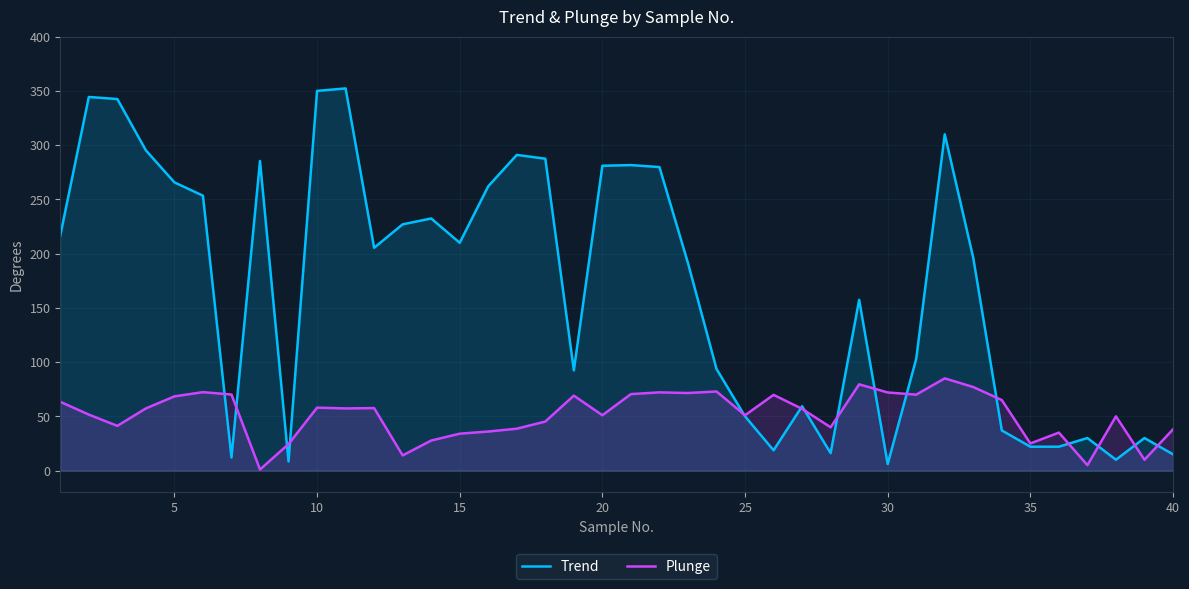

True or false: Trend has a value of 102.7 at 35.

False